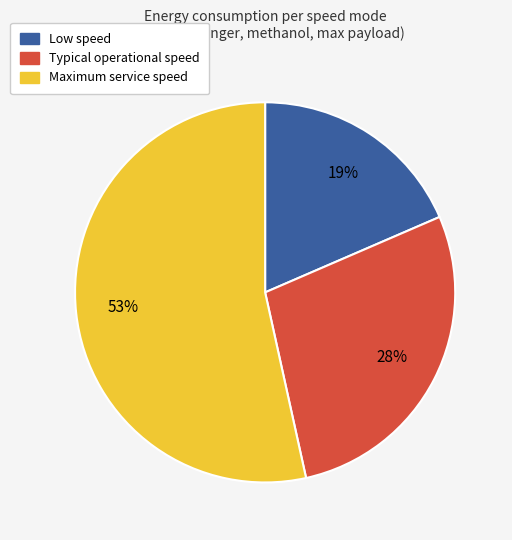

Which slice is the largest?

Maximum service speed